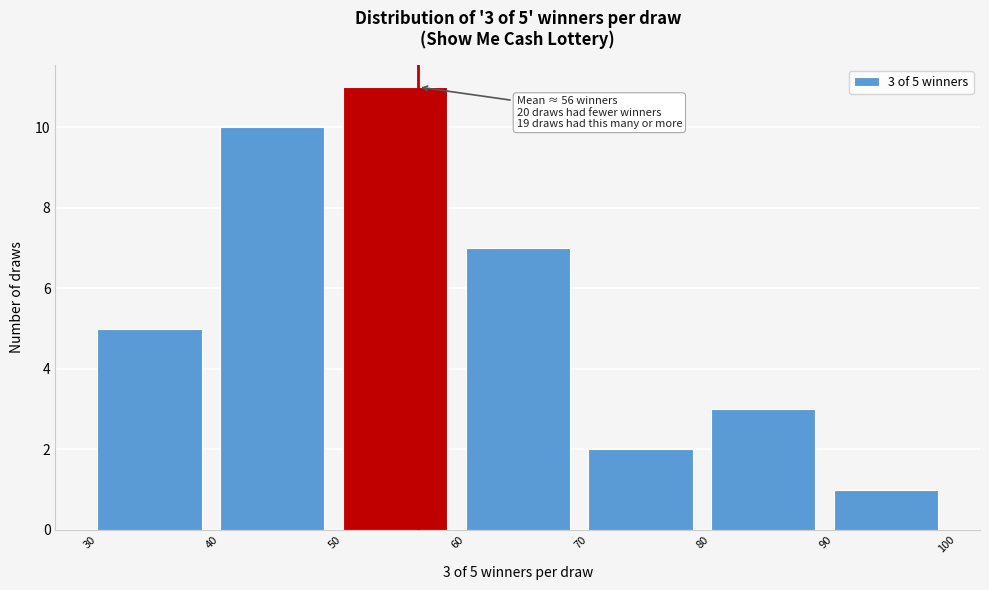

Which range on the x-axis has the tallest bar?

50 to 60